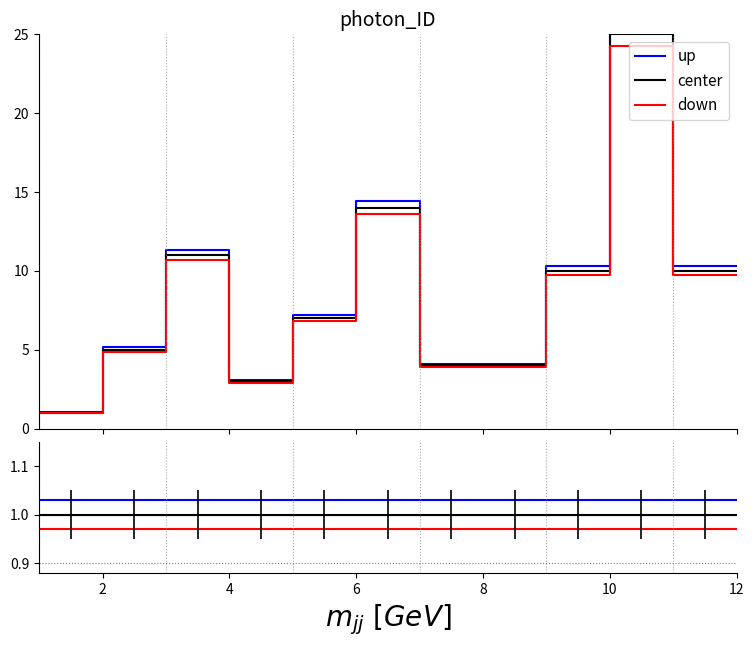

True or false: center and down cross at least once.

False